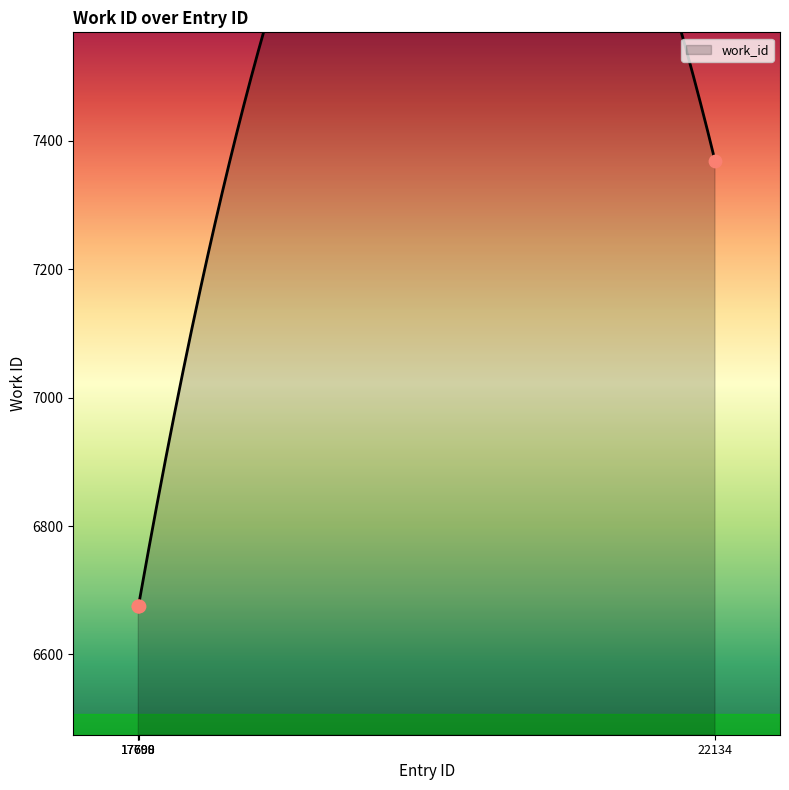

What is the change in value from 17700 to 22134?

+693